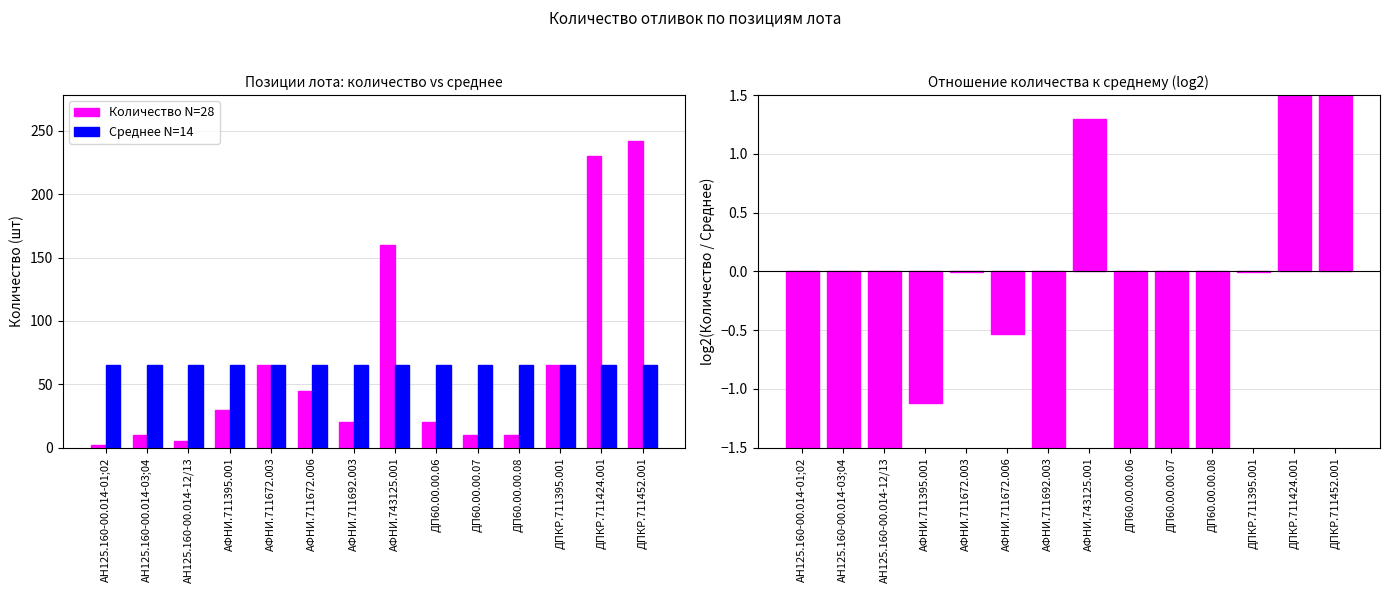

How many data points in log2(кол-во / среднее) are above -1?

6